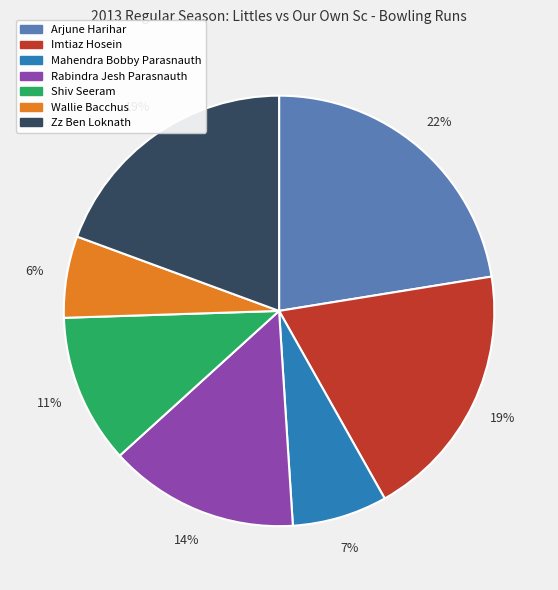

Approximately how many times larger is the value at Arjune Harihar compared to Shiv Seeram?

2.0